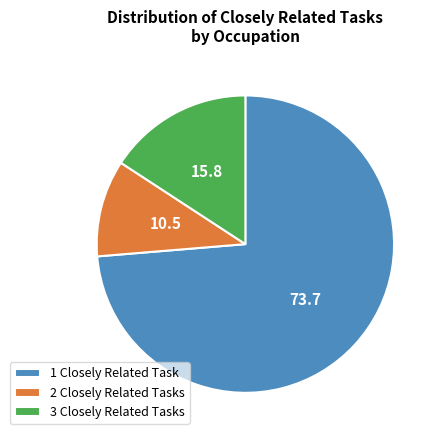

How many slices are in this pie chart?

3